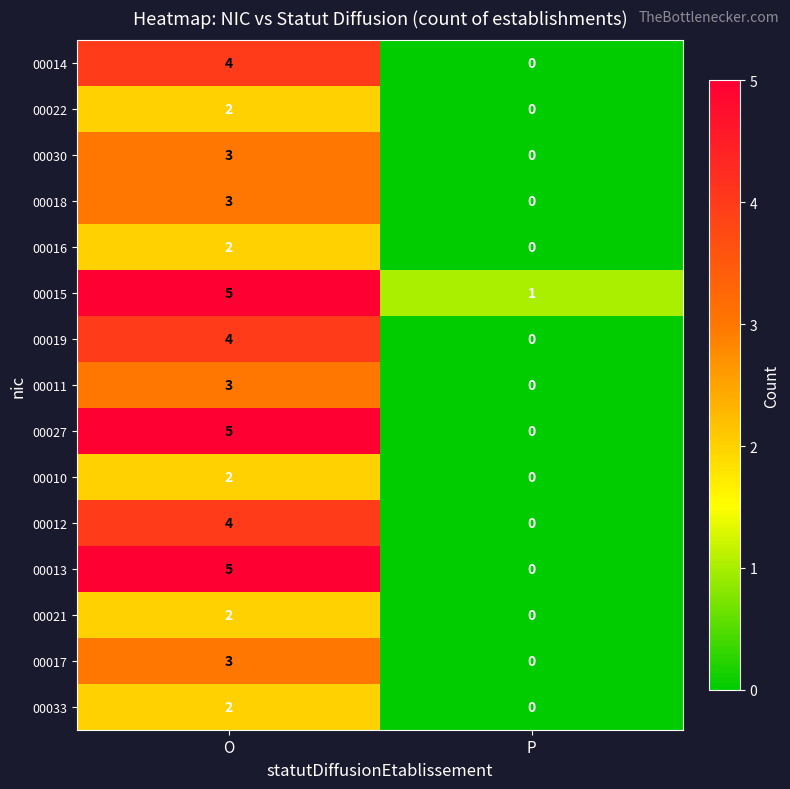

At which label is 00018 closest to 1?

P